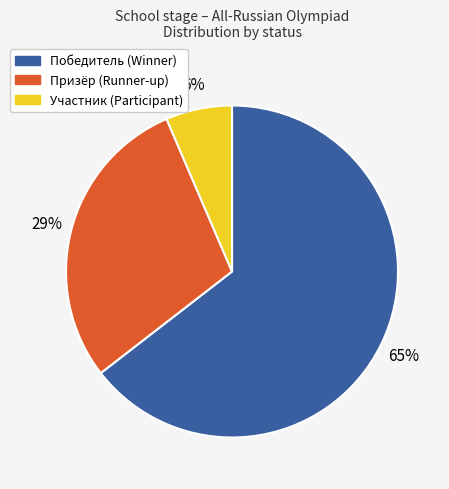

To the nearest percent, what is the average slice percentage?

33%